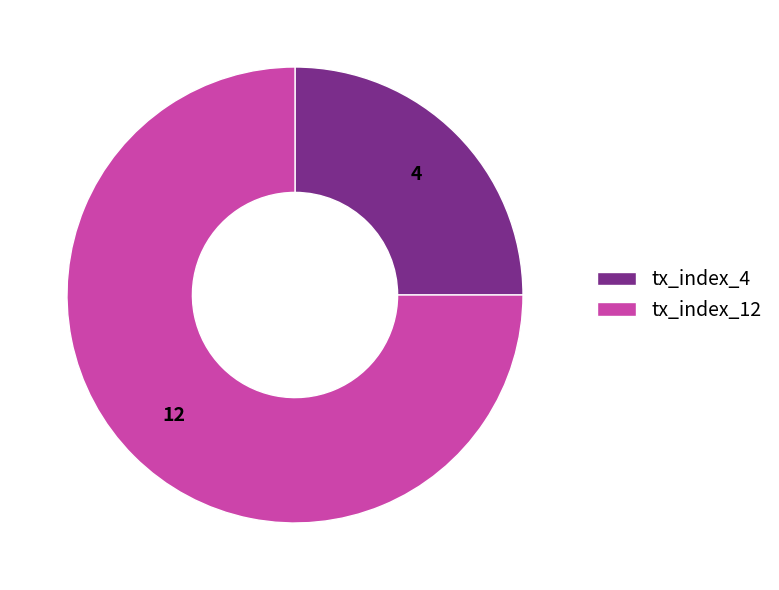

Approximately how many times larger is the value at tx_index_4 compared to tx_index_12?

0.3